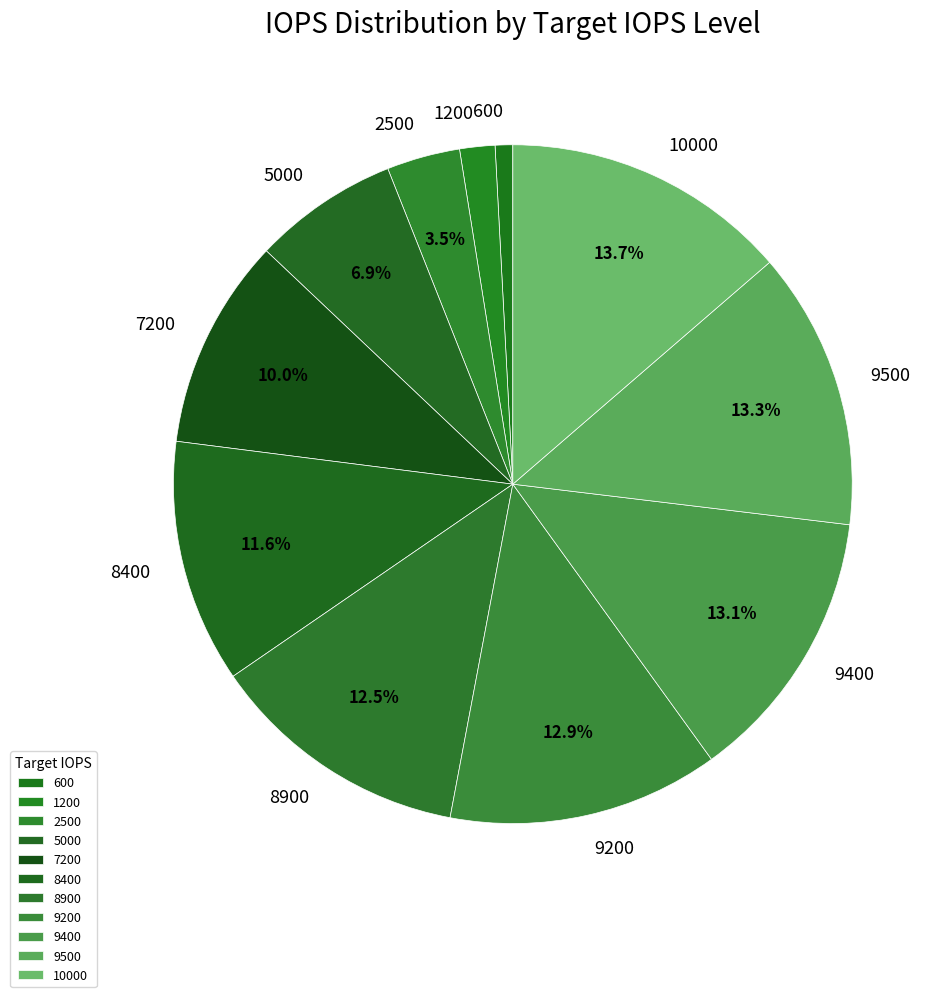

To the nearest percent, what percentage of the pie is 1200?

2%